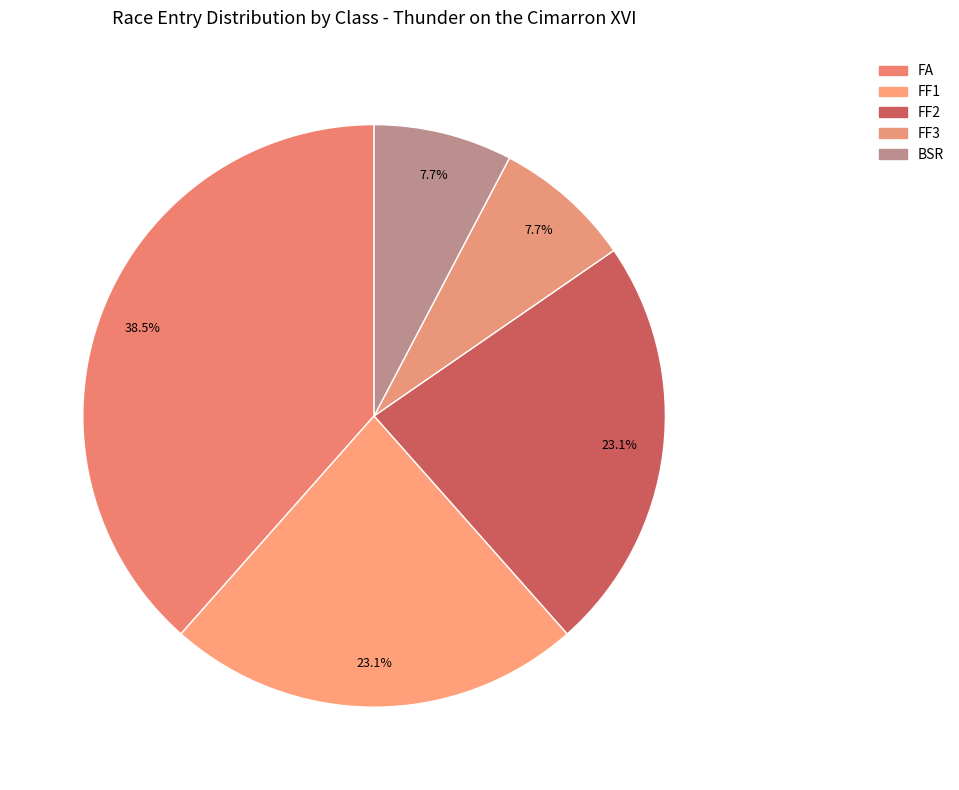

Is BSR the majority of the pie?

No